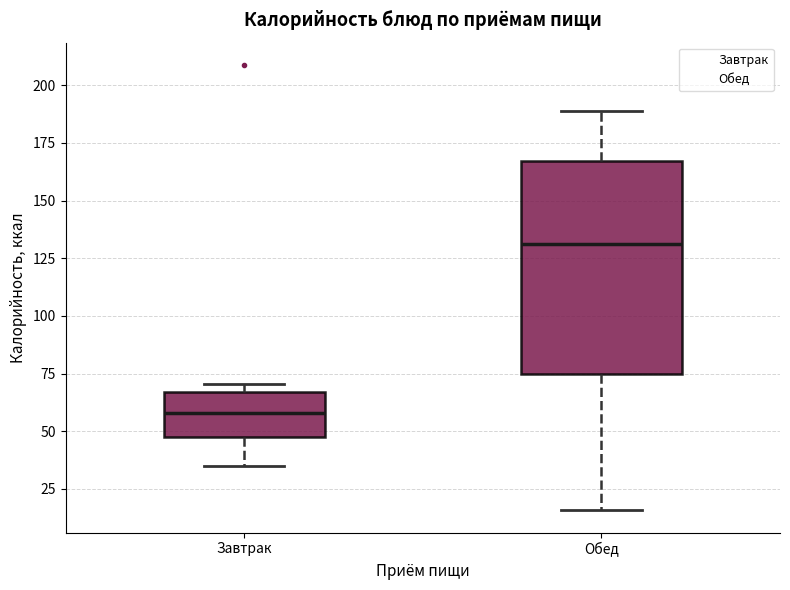

Which box has the highest median line?

Обед